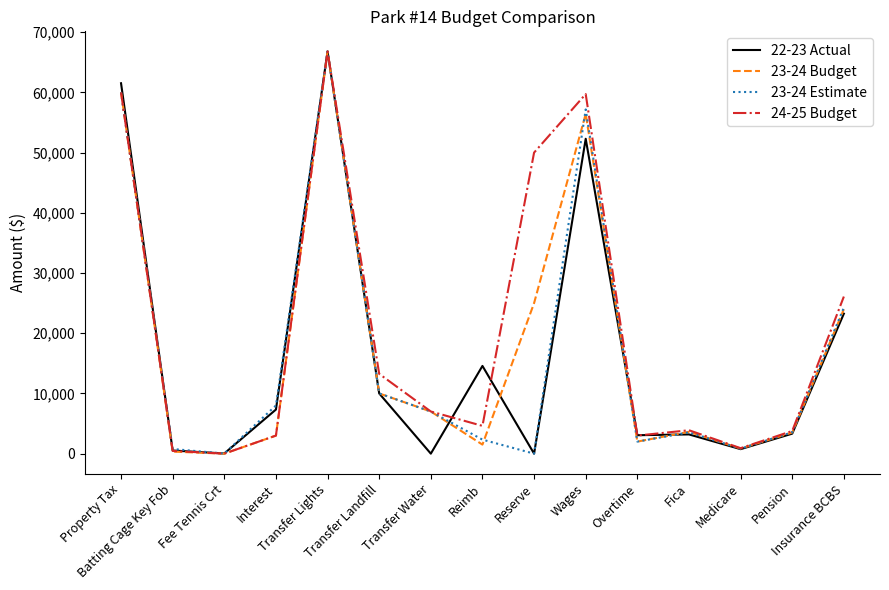

What is the average value of the 22-23 Actual series?

16441.9